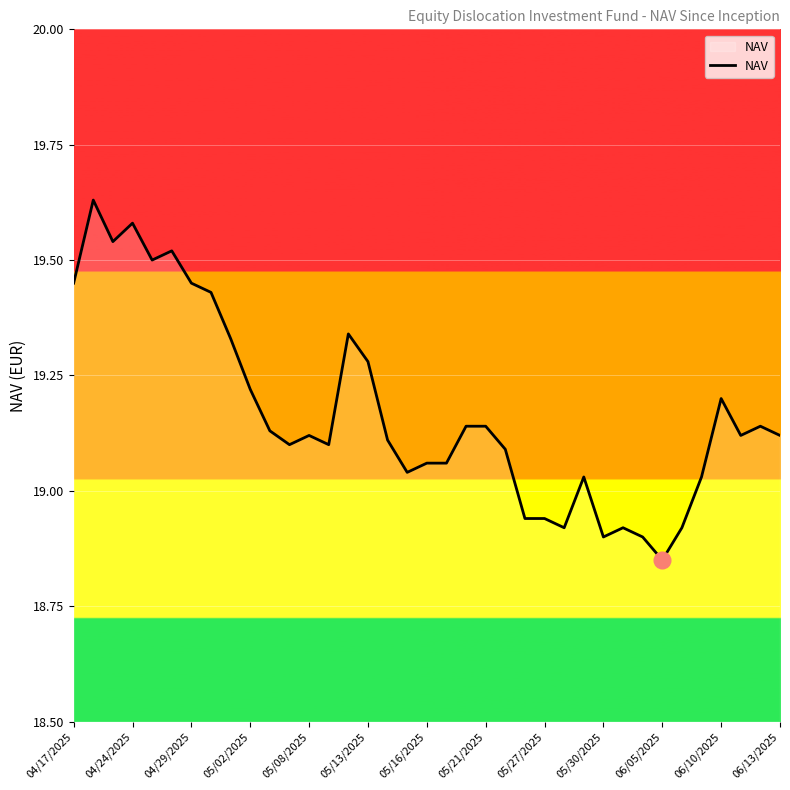

How many lines are shown in the chart?

1